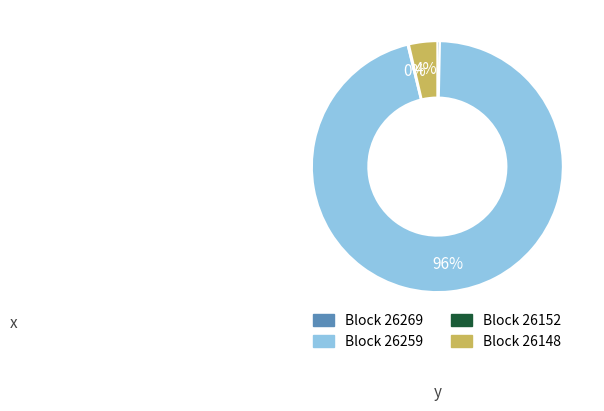

Does any single category account for the majority?

Yes